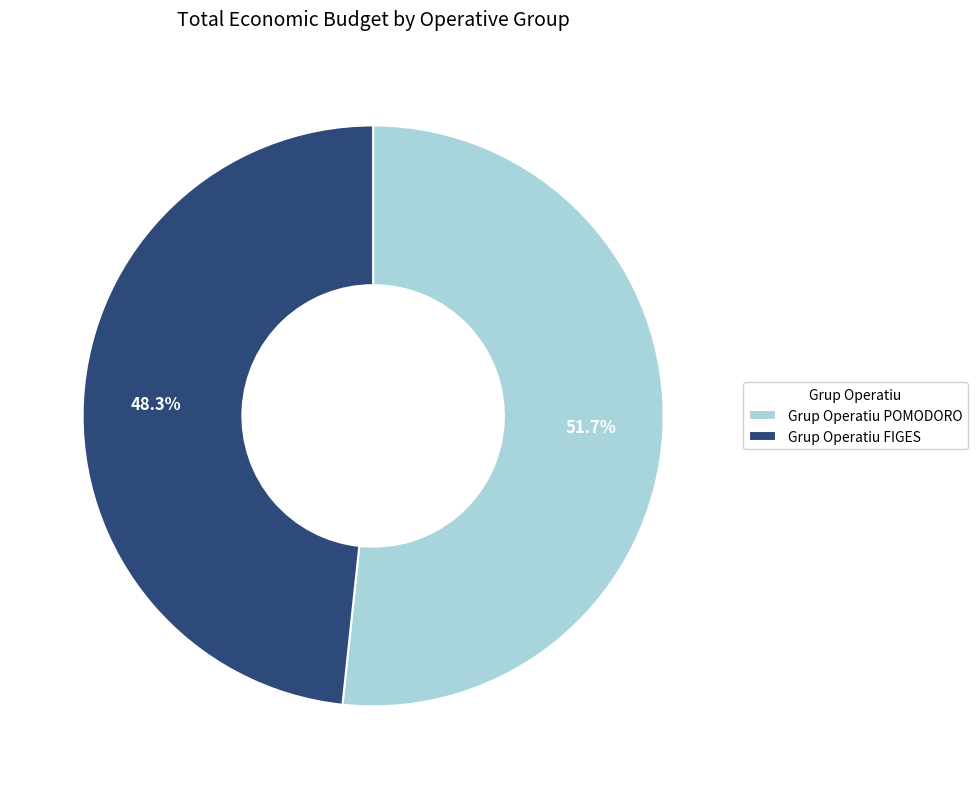

Is there a majority slice in this chart?

Yes